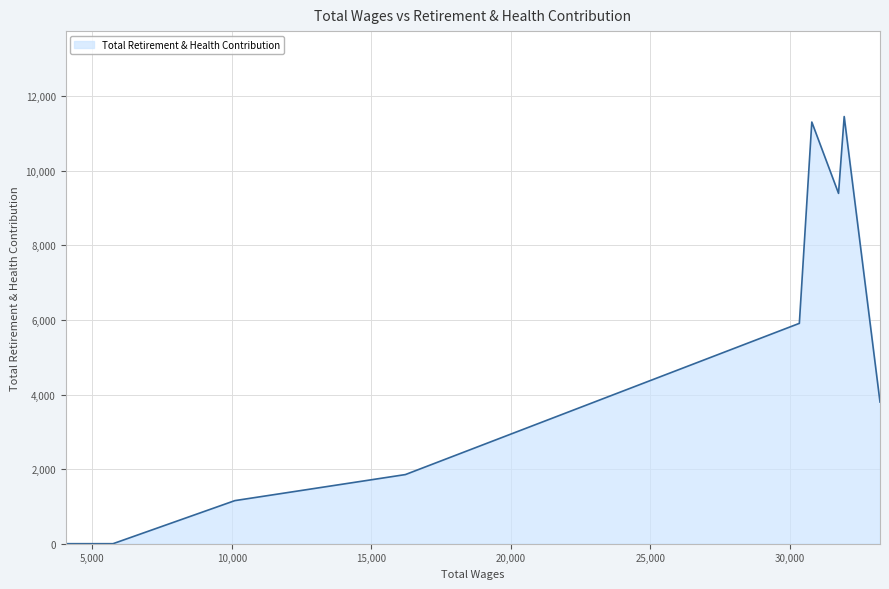

What is the greatest value displayed?

11455.2